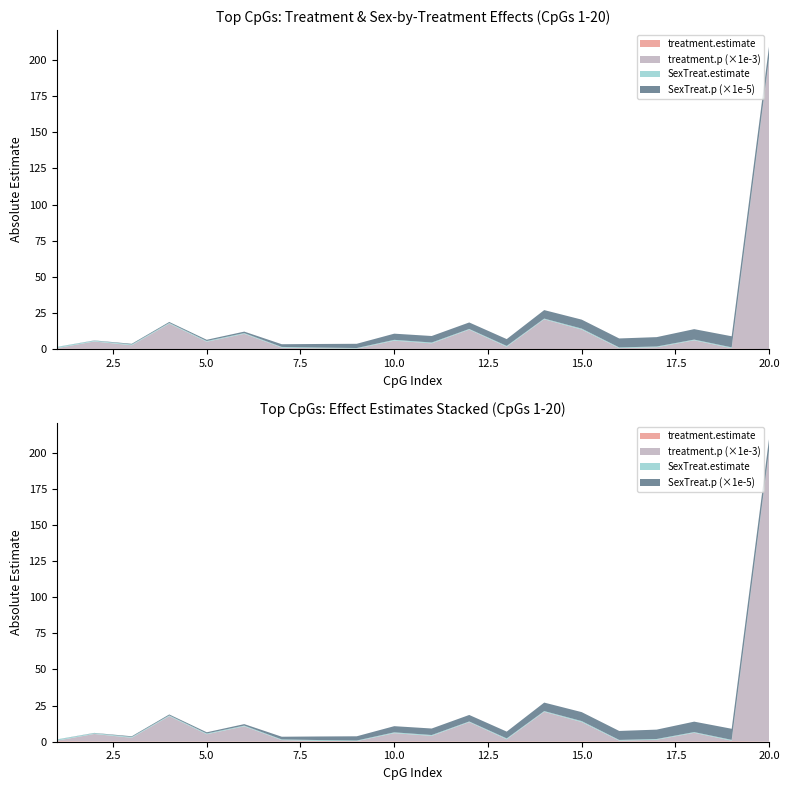

Reading left to right, list all the values displayed in this chart.

treatment.estimate: 1=0.4	2=-0.2	3=0.3	4=-0.2	5=0.2	6=-0.2	7=0.3	8=0.4	9=-0.3	10=0.3	11=0.3	12=-0.2	13=-0.3	14=-0.2	15=0.3	16=0.3	17=-0.3	18=-0.2	19=0.4	20=0.1
treatment.p: 1=0.0	2=0.0	3=0.0	4=0.0	5=0.0	6=0.0	7=0.0	8=0.0	9=0.0	10=0.0	11=0.0	12=0.0	13=0.0	14=0.0	15=0.0	16=0.0	17=0.0	18=0.0	19=0.0	20=0.2
SexTreat.estimate: 1=-0.8	2=0.6	3=-0.6	4=0.5	5=-0.5	6=0.5	7=-0.5	8=-0.6	9=0.4	10=-0.6	11=-0.6	12=0.5	13=0.6	14=0.5	15=-0.7	16=-0.5	17=0.5	18=0.5	19=-0.6	20=-0.5
SexTreat.p: 1=0.0	2=0.0	3=0.0	4=0.0	5=0.0	6=0.0	7=0.0	8=0.0	9=0.0	10=0.0	11=0.0	12=0.0	13=0.0	14=0.0	15=0.0	16=0.0	17=0.0	18=0.0	19=0.0	20=0.0